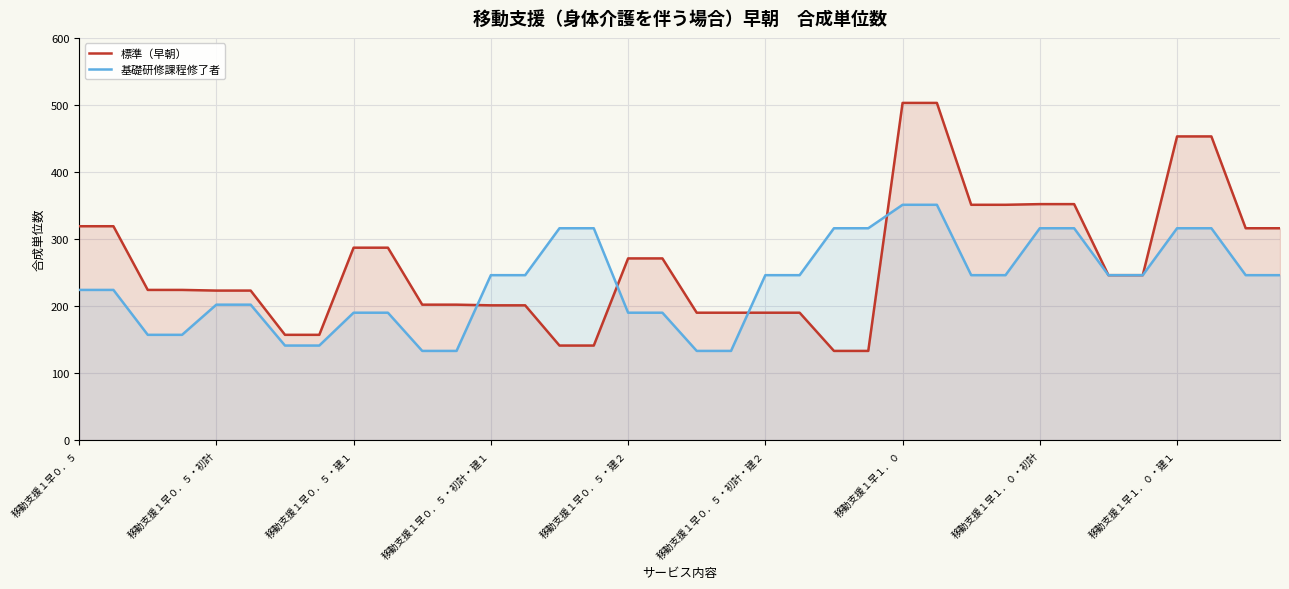

What is the average value of the 基礎研修課程修了者 series?

234